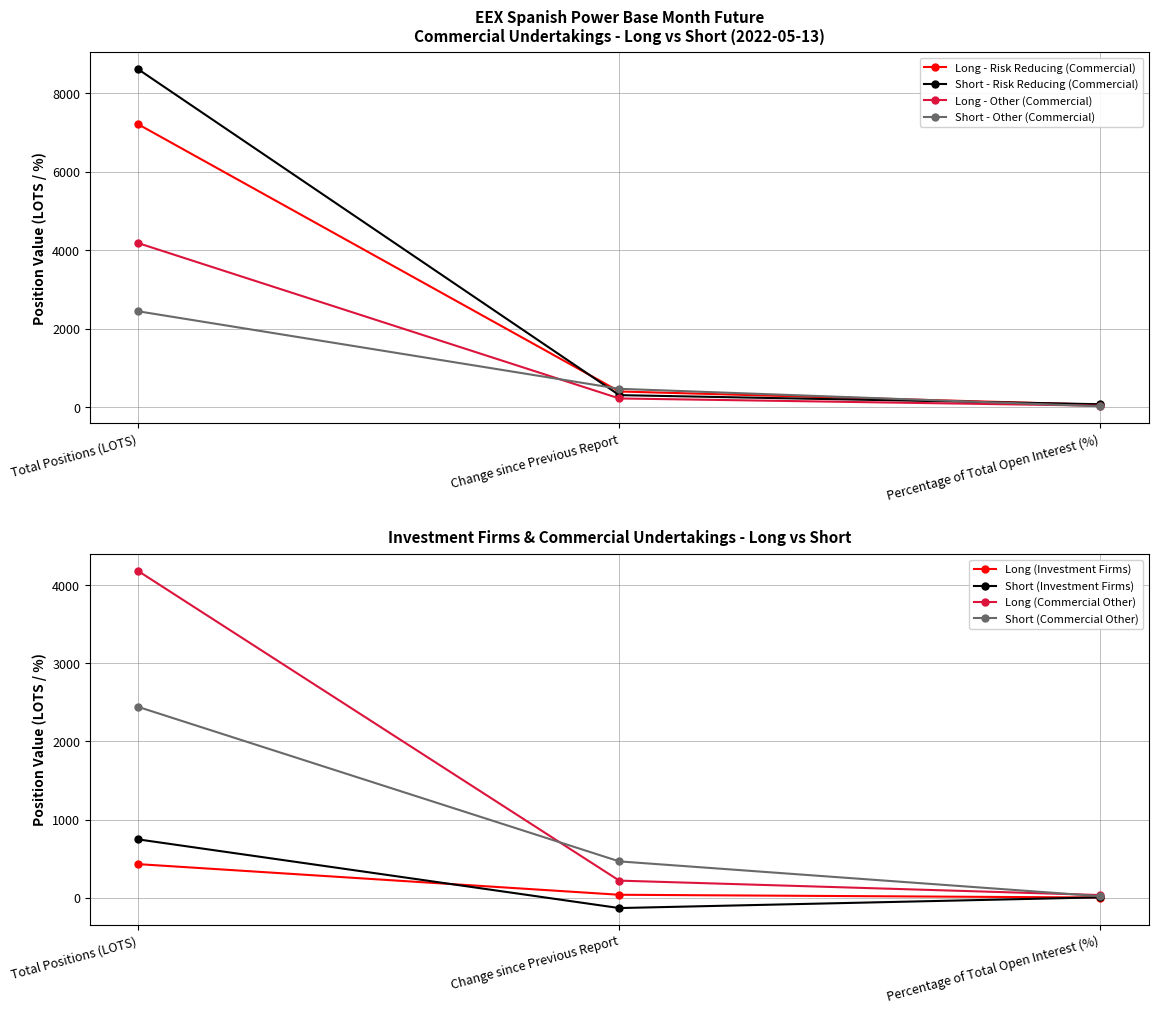

What is the value of the Long - Other (Commercial) point at the 2nd from the left?

219.9